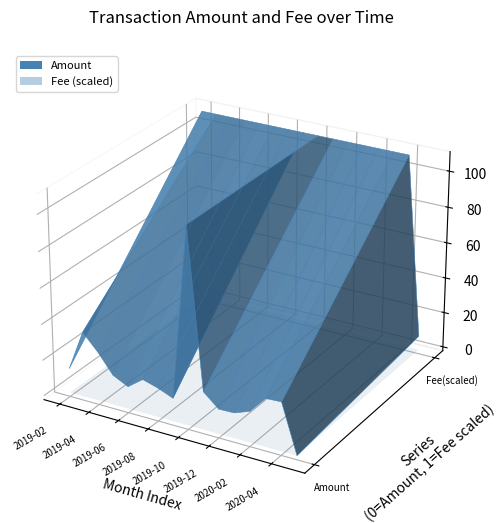

Reading left to right, transcribe all the data shown in this chart.

Amount: 2019-02=13.7	2019-03=36.2	2019-04=27.3	2019-05=16.6	2019-06=12.5	2019-07=18.8	2019-08=16.3	2019-09=12.9	2019-10=108.5	2019-11=21.1	2019-12=13.8	2020-01=14.1	2020-02=17.3	2020-03=26.6	2020-04=27.1	2020-05=0.0
Fee: 2019-02=1.0	2019-03=1.0	2019-04=1.0	2019-05=1.0	2019-06=1.0	2019-07=1.0	2019-08=1.0	2019-09=1.0	2019-10=1.0	2019-11=1.0	2019-12=1.0	2020-01=1.0	2020-02=1.0	2020-03=1.0	2020-04=1.0	2020-05=0.1